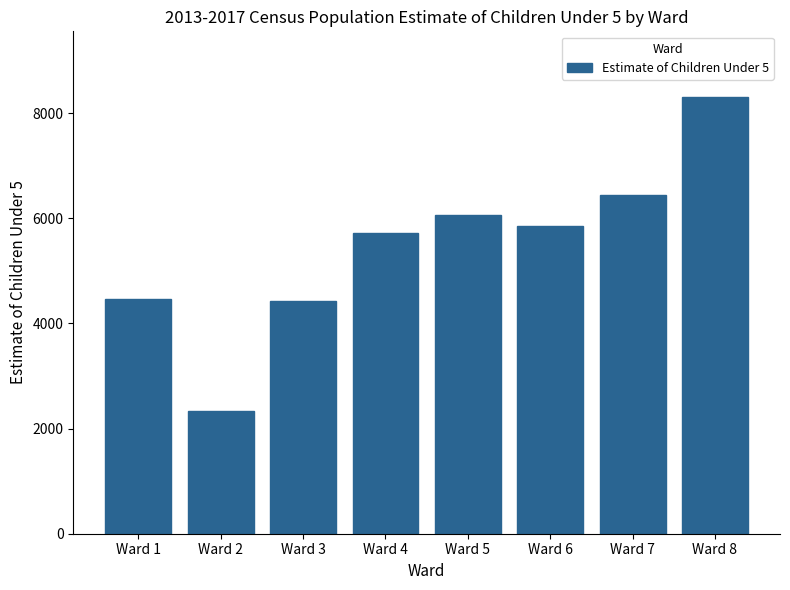

What is the sum of the values at Ward 3 and Ward 2?

6756